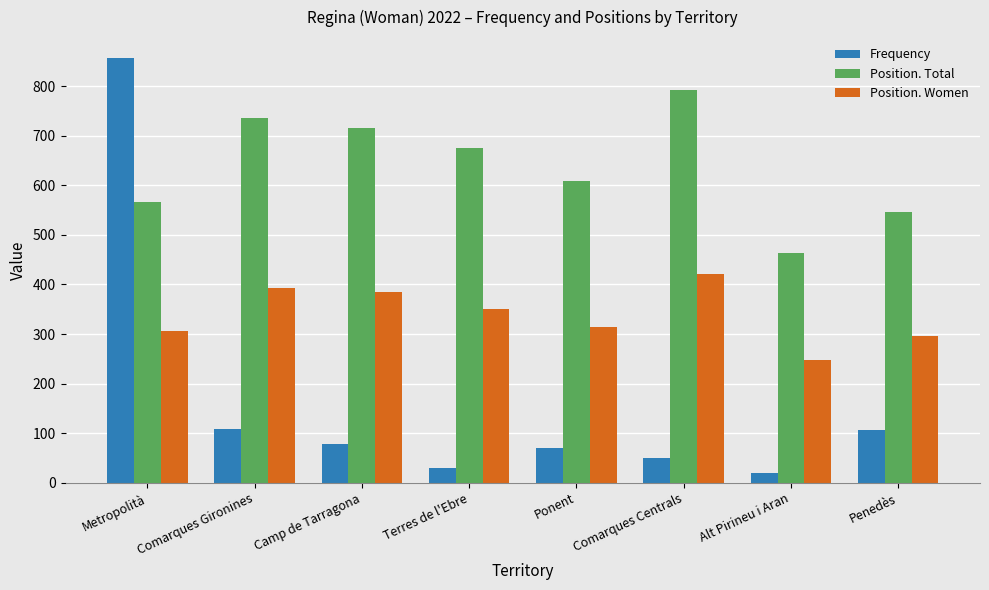

What is the difference between the maximum and minimum values in the Position. Women series?

173